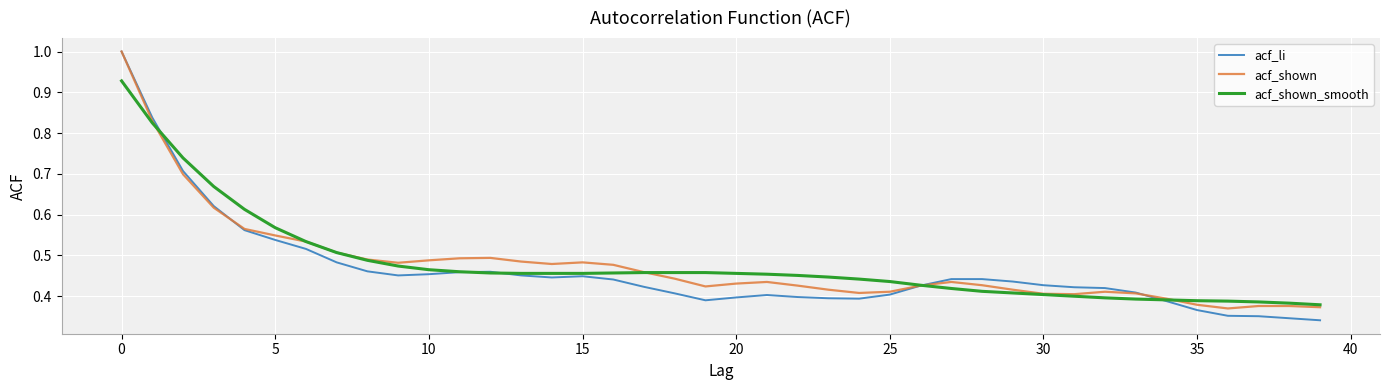

Which series has the largest range (max minus min)?

acf_li